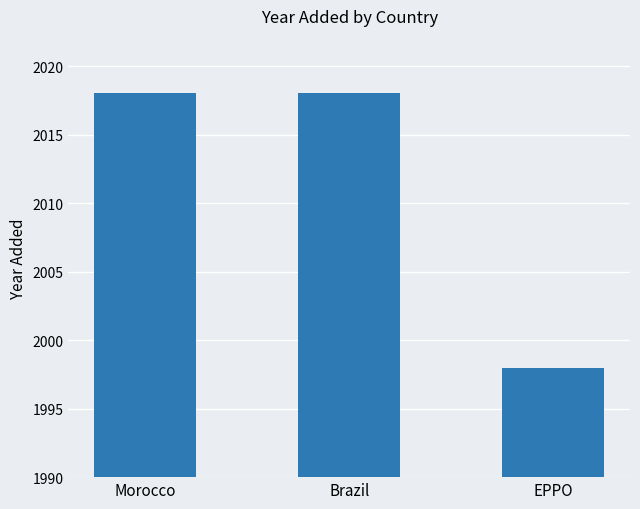

What is the average value?

2011